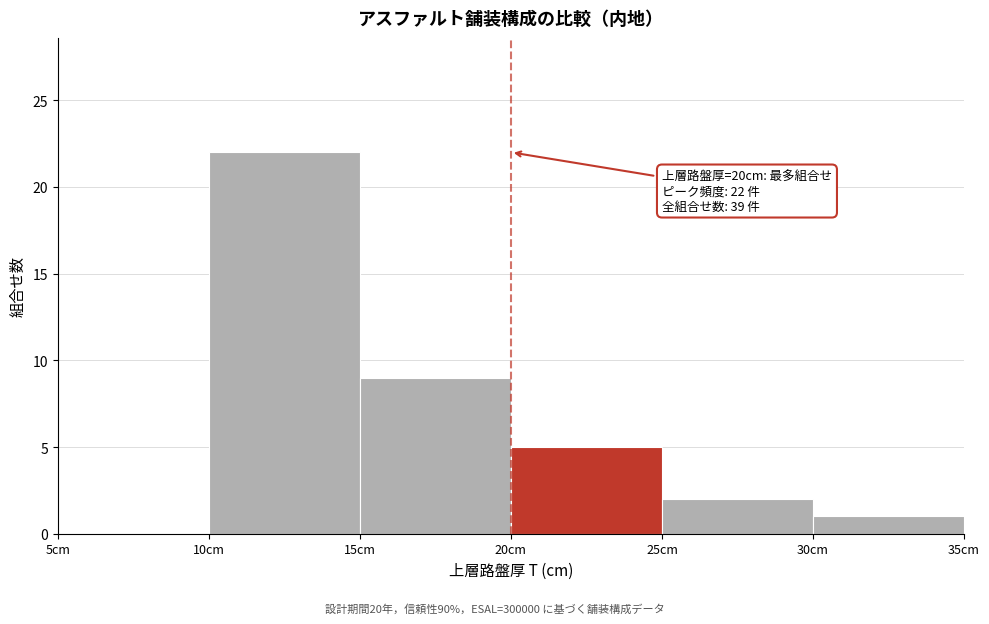

Over which range of the x-axis is the bar tallest?

10 to 15